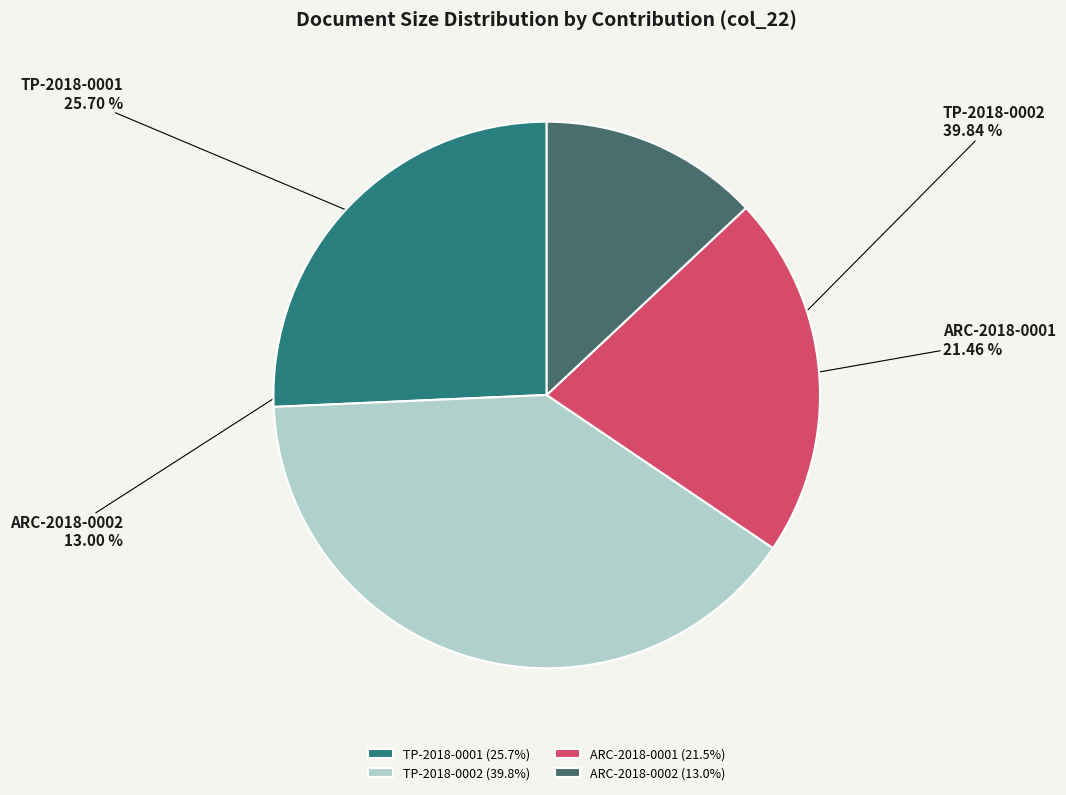

To the nearest percent, what is the difference between the largest and smallest slice percentages?

27%